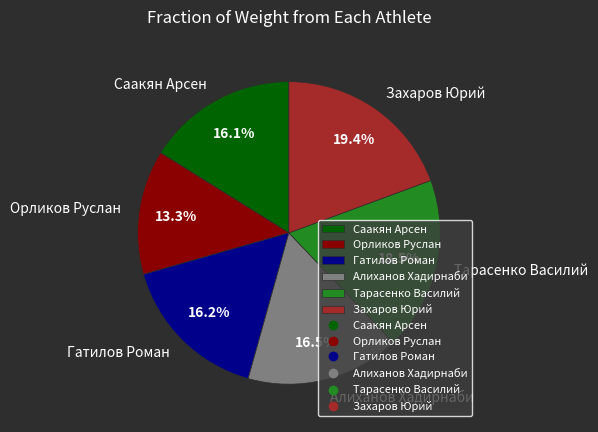

To the nearest percent, what portion does Саакян Арсен represent?

16%